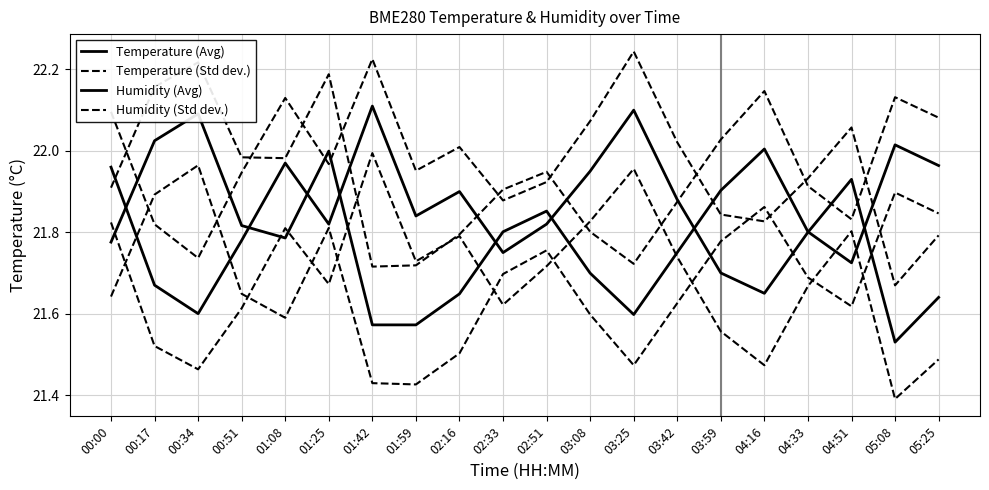

Which series changed the most between 04:51 and 05:08?

Temperature (Avg)